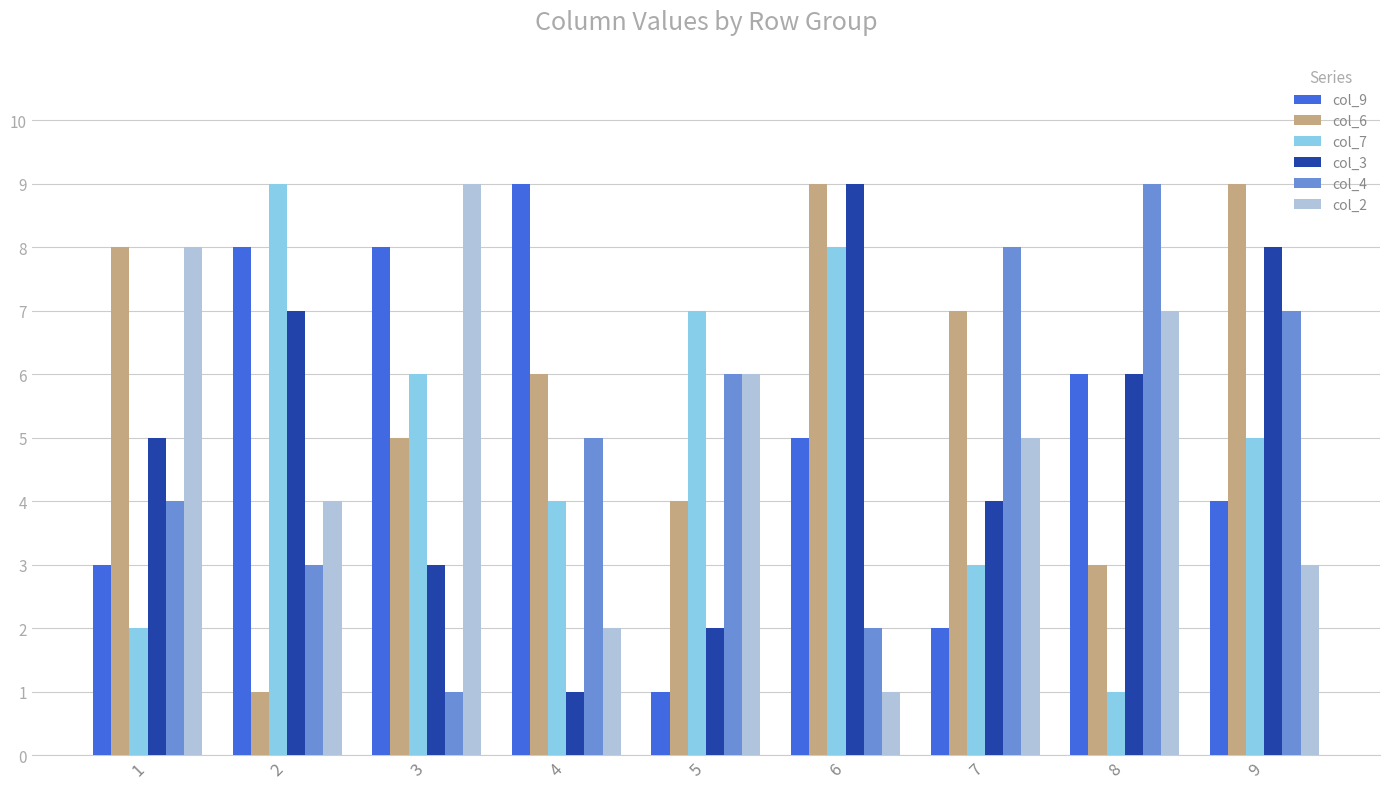

Which series changed the most between 3 and 5?

col_9